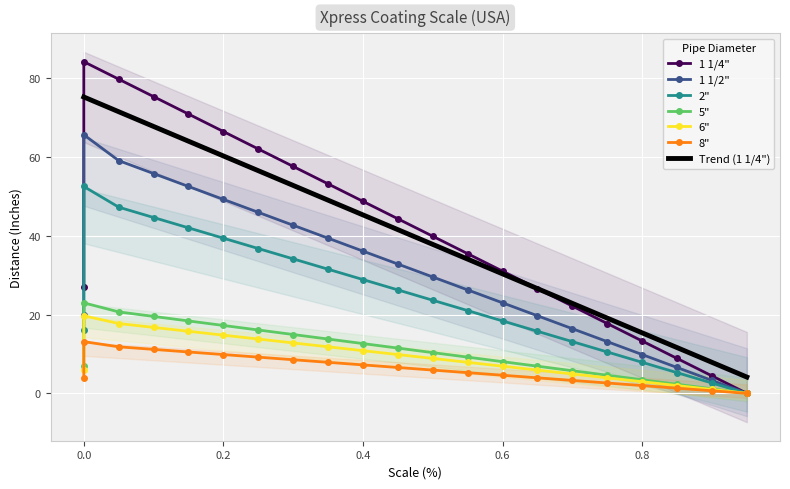

Reading right to left, transcribe all the data shown in this chart.

1 1/4": 0.0	4.4	8.9	13.3	17.7	22.1	26.6	31.0	35.4	39.9	44.3	48.7	53.1	57.6	62.0	66.4	70.9	75.3	79.7	84.2	27.0
1 1/2": 0.0	3.3	6.6	9.8	13.1	16.4	19.7	23.0	26.2	29.5	32.8	36.1	39.4	42.7	45.9	49.2	52.5	55.8	59.1	65.6	20.0
2": 0.0	2.6	5.2	7.9	10.5	13.1	15.7	18.4	21.0	23.6	26.2	28.9	31.5	34.1	36.7	39.4	42.0	44.6	47.2	52.5	16.0
5": 0.0	1.1	2.3	3.4	4.6	5.7	6.9	8.0	9.2	10.3	11.5	12.6	13.8	14.9	16.1	17.2	18.4	19.5	20.7	23.0	7.0
6": 0.0	1.0	2.0	3.0	3.9	4.9	5.9	6.9	7.9	8.9	9.8	10.8	11.8	12.8	13.8	14.8	15.7	16.7	17.7	19.7	6.0
8": 0.0	0.7	1.3	2.0	2.6	3.3	3.9	4.6	5.2	5.9	6.6	7.2	7.9	8.5	9.2	9.8	10.5	11.2	11.8	13.1	4.0